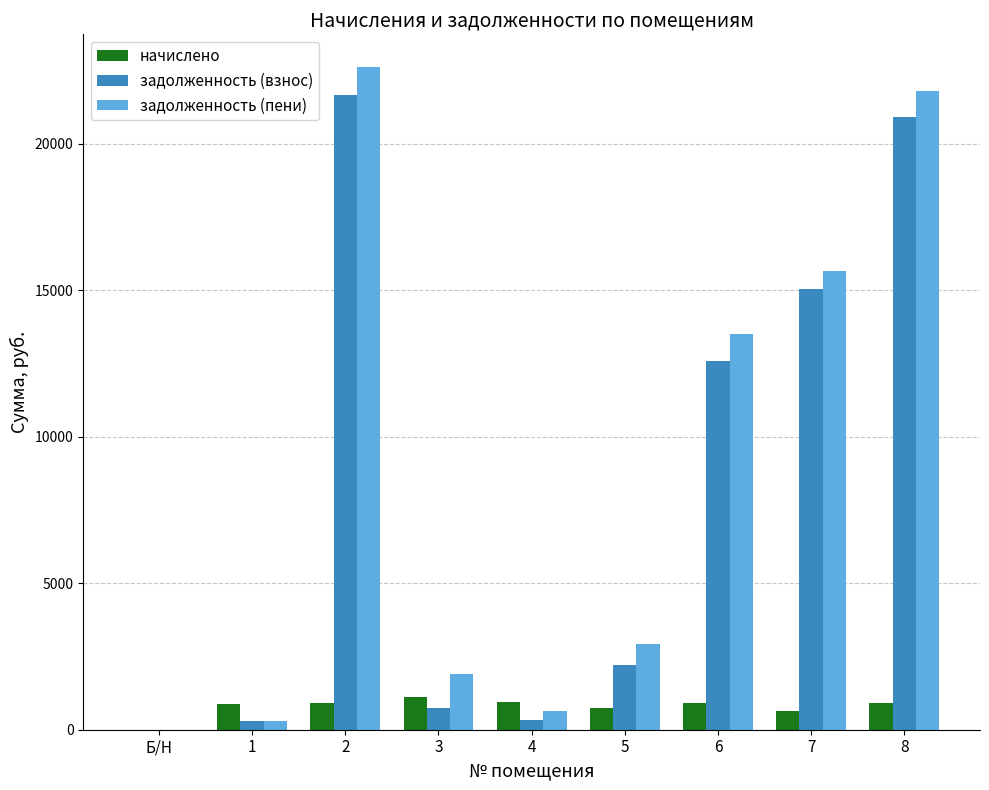

What is the average value of the задолженность (взнос) series?

8191.9